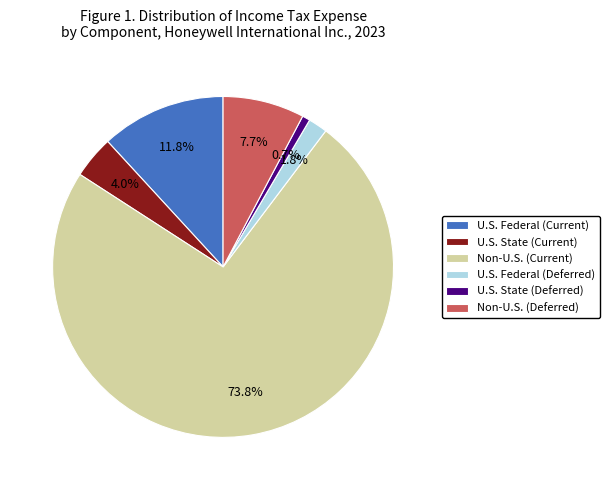

What is the smallest slice in the pie chart?

U.S. State (Deferred)